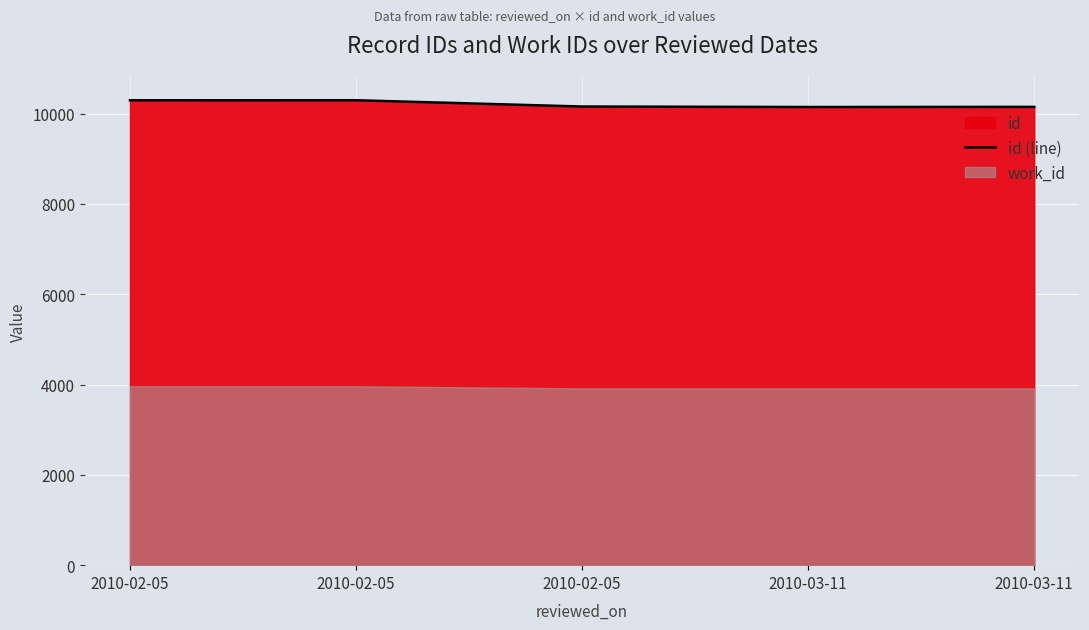

Reading left to right, list all the values displayed in this chart.

10296	10297	10158	10147	10150